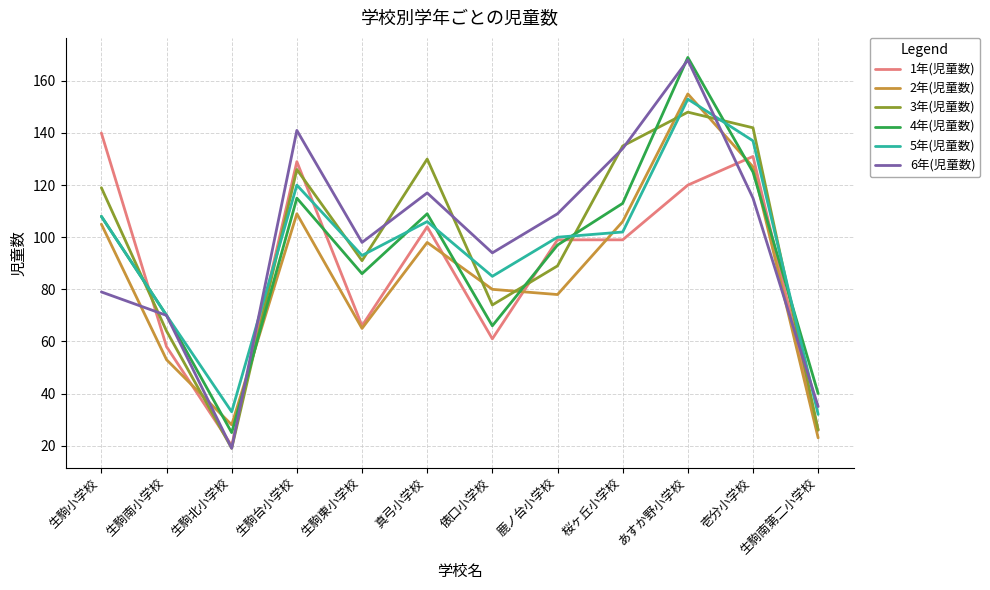

What are all the series names shown in the legend?

1年(児童数), 2年(児童数), 3年(児童数), 4年(児童数), 5年(児童数), 6年(児童数)